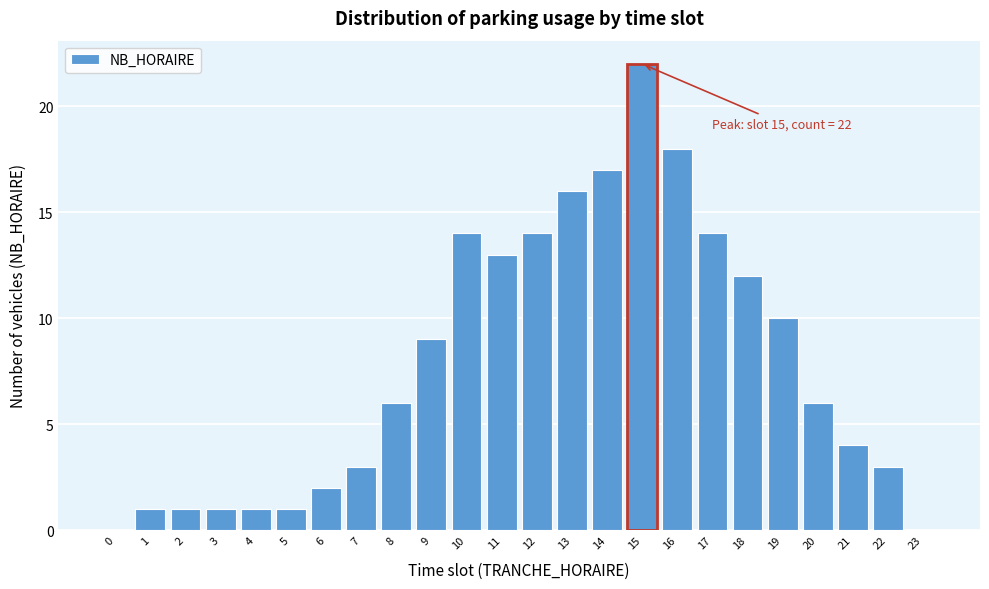

Reading right to left, extract all data points from this chart.

23=0	22=3	21=4	20=6	19=10	18=12	17=14	16=18	15=22	14=17	13=16	12=14	11=13	10=14	9=9	8=6	7=3	6=2	5=1	4=1	3=1	2=1	1=1	0=0